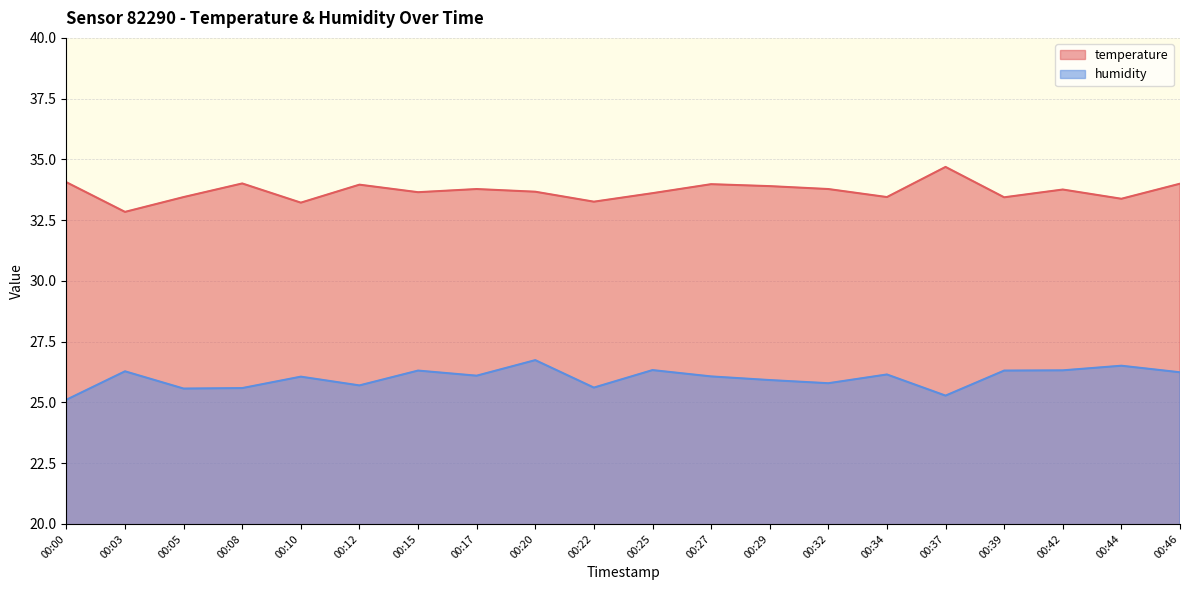

What is the lowest value of the temperature series?

32.8